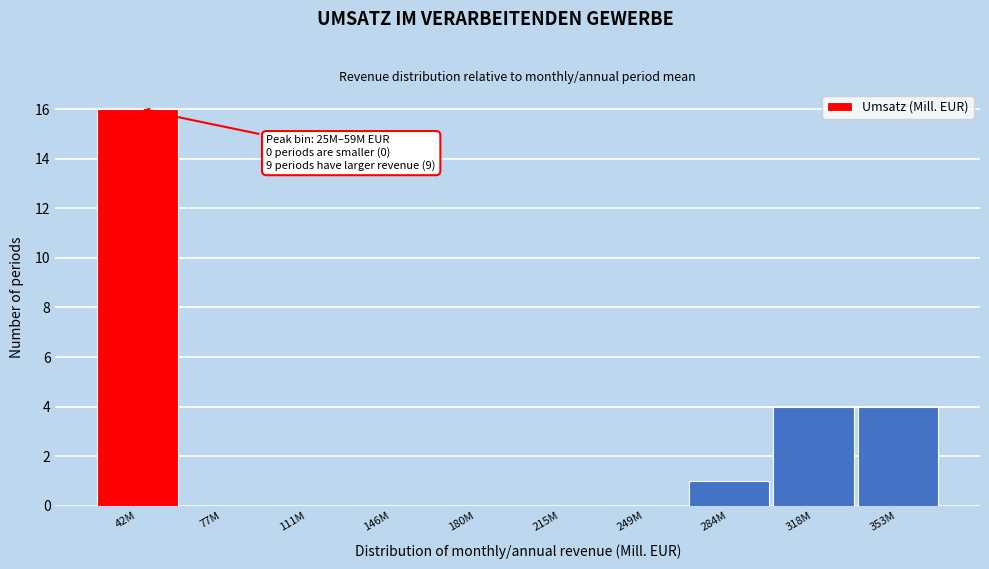

Reading left to right, extract all data points from this chart.

42M=16	77M=0	111M=0	146M=0	180M=0	215M=0	249M=0	284M=1	318M=4	353M=4